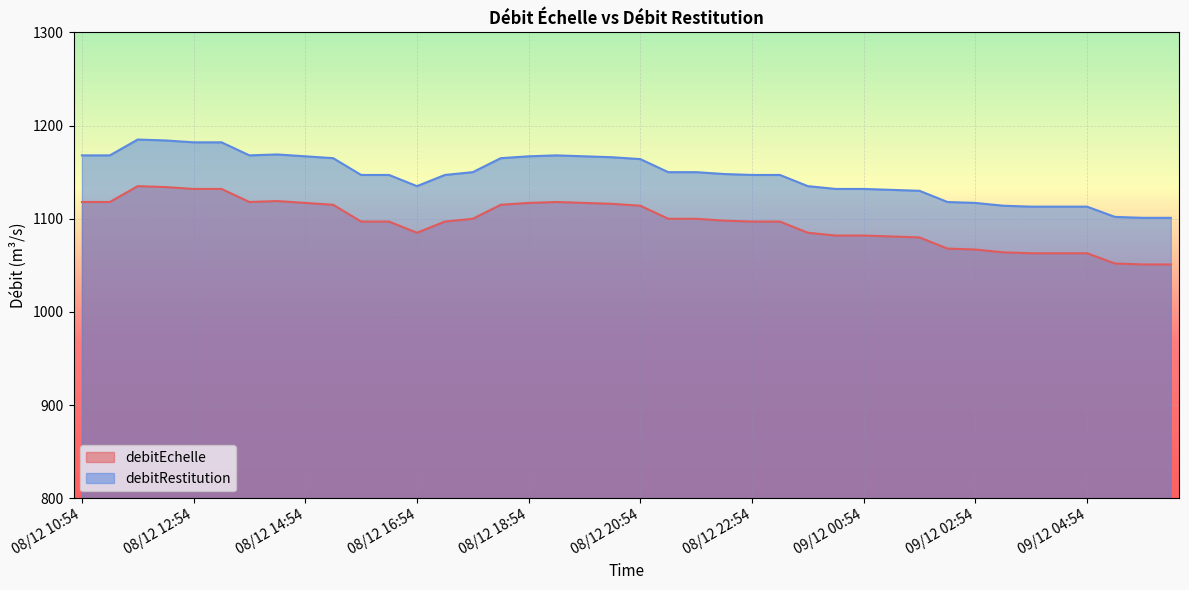

What is the total value across all series at 09/12 06:24?

2152